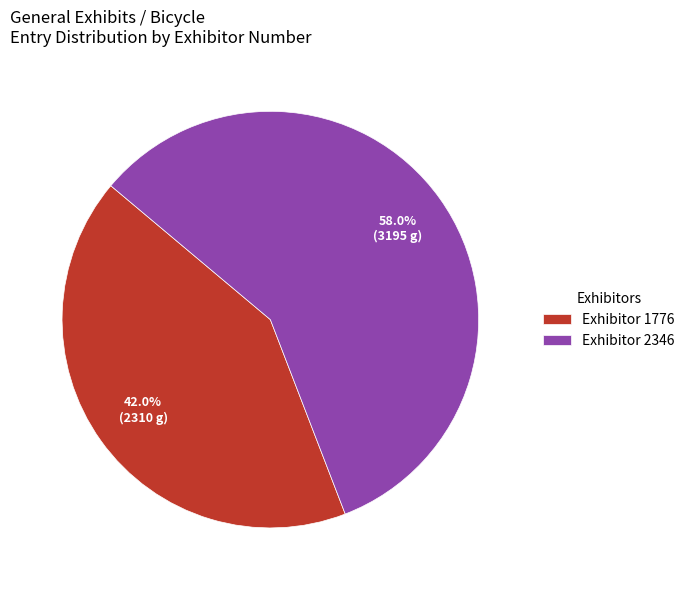

What is the smallest slice in the pie chart?

Exhibitor 1776